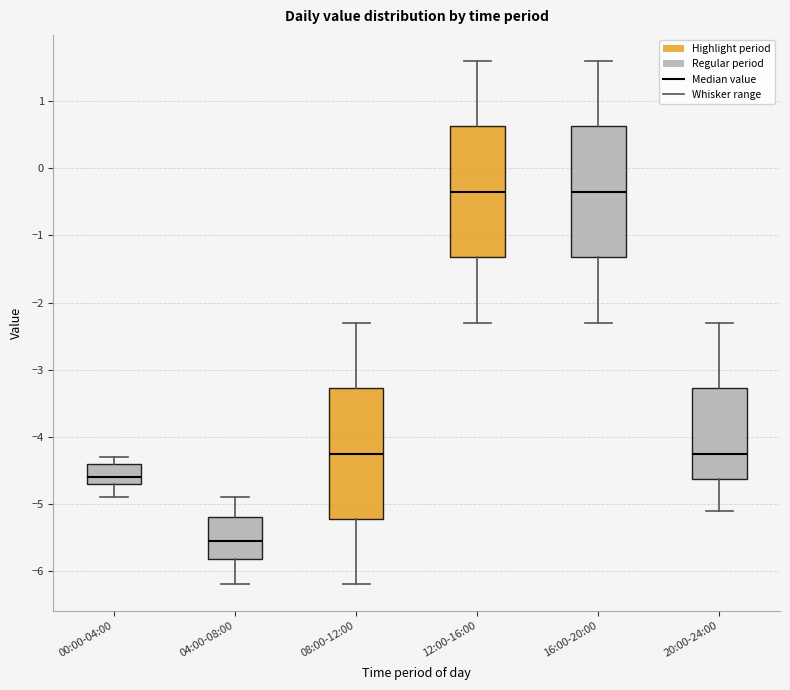

Reading left to right, transcribe this box plot: for each box, give where its median line is, the range the box spans, and where its two whiskers end, as read against the y-axis. The values are not printed on the chart, so give them approximately, as read against the axis.

00:00-04:00: median -4.6, box -4.7 to -4.4, whiskers -4.9 to -4.3
04:00-08:00: median -5.5, box -5.8 to -5.2, whiskers -6.2 to -4.9
08:00-12:00: median -4.2, box -5.2 to -3.3, whiskers -6.2 to -2.3
12:00-16:00: median -0.3, box -1.3 to 0.6, whiskers -2.3 to 1.6
16:00-20:00: median -0.3, box -1.3 to 0.6, whiskers -2.3 to 1.6
20:00-24:00: median -4.2, box -4.6 to -3.3, whiskers -5.1 to -2.3